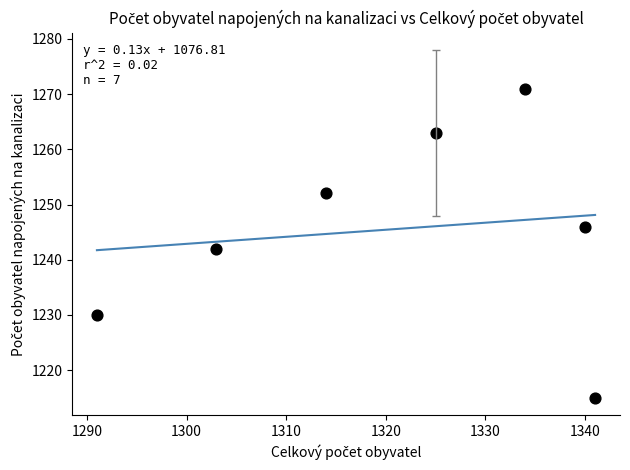

What is the range of Y values (max minus min)?

56